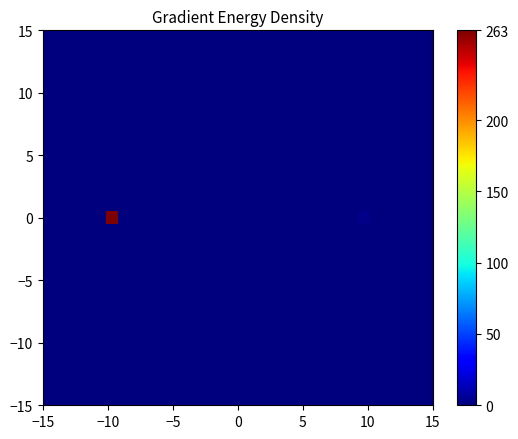

Count the number of data series in this chart.

31